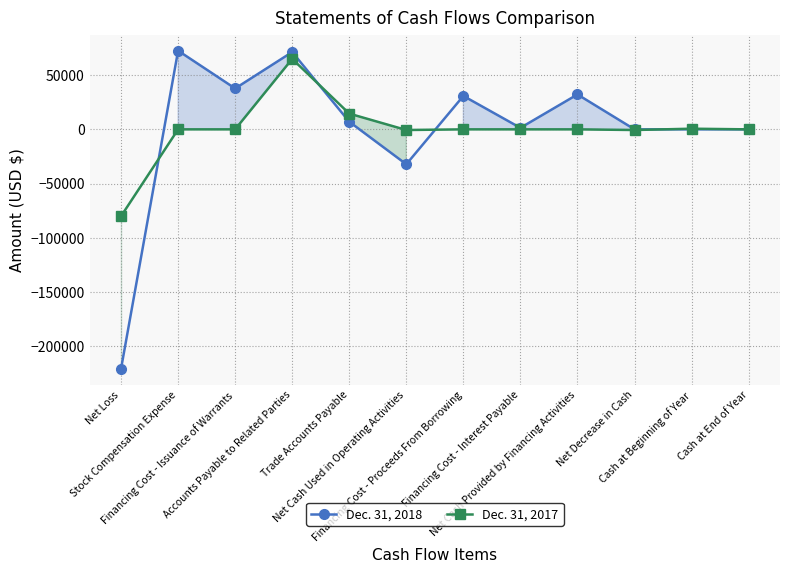

What are all the series names shown in the legend?

Dec. 31, 2018, Dec. 31, 2017